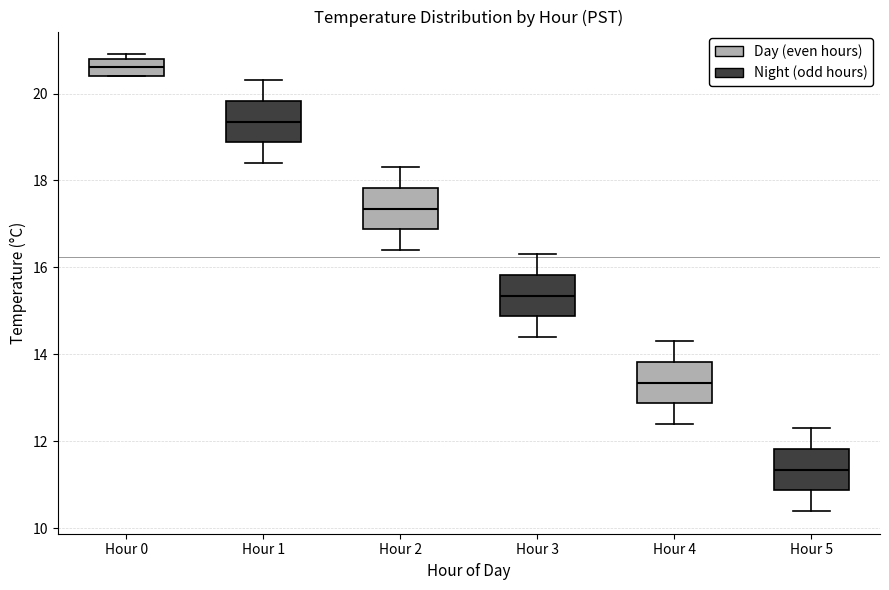

Reading left to right, read every box against the y-axis: the position of its median line, the range the box covers, and the ends of its whiskers. The values are not printed on the chart, so give them approximately, as read against the axis.

Hour 0: median 20.6, box 20.4 to 20.8, whiskers 20.4 to 21.0
Hour 1: median 19.4, box 18.8 to 19.8, whiskers 18.4 to 20.4
Hour 2: median 17.4, box 16.8 to 17.8, whiskers 16.4 to 18.4
Hour 3: median 15.4, box 14.8 to 15.8, whiskers 14.4 to 16.4
Hour 4: median 13.4, box 12.8 to 13.8, whiskers 12.4 to 14.4
Hour 5: median 11.4, box 10.8 to 11.8, whiskers 10.4 to 12.4